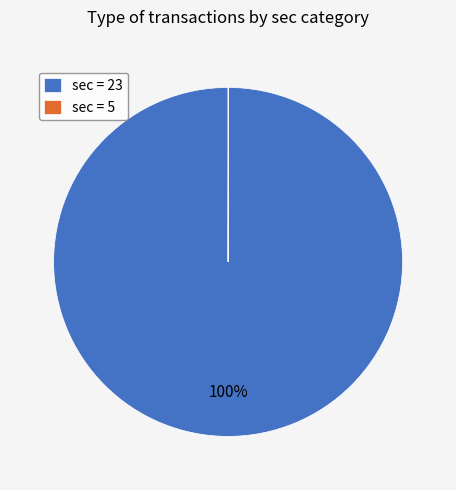

What percentage is the sec = 23 slice, to the nearest percent?

100%